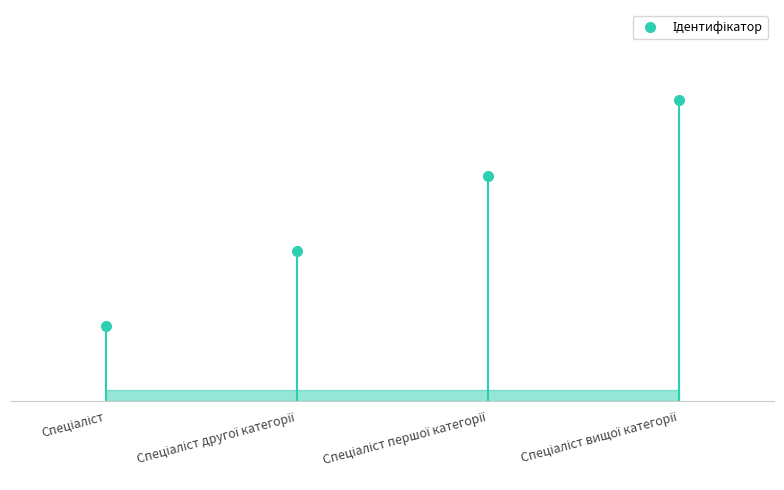

Read the value at Спеціаліст першої категорії.

3